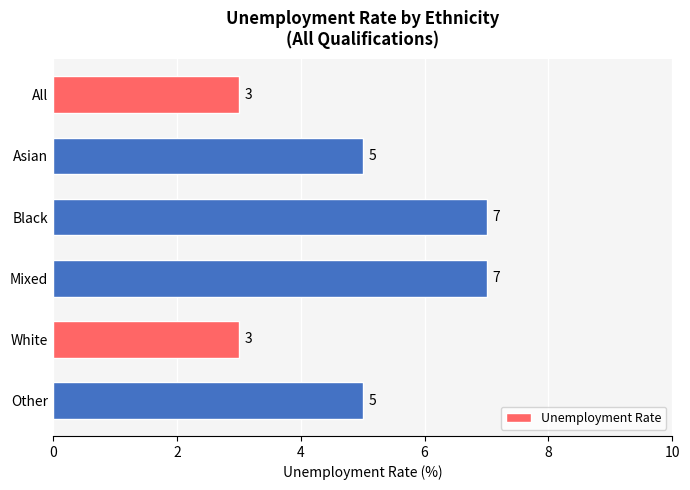

Count the number of data series in this chart.

1